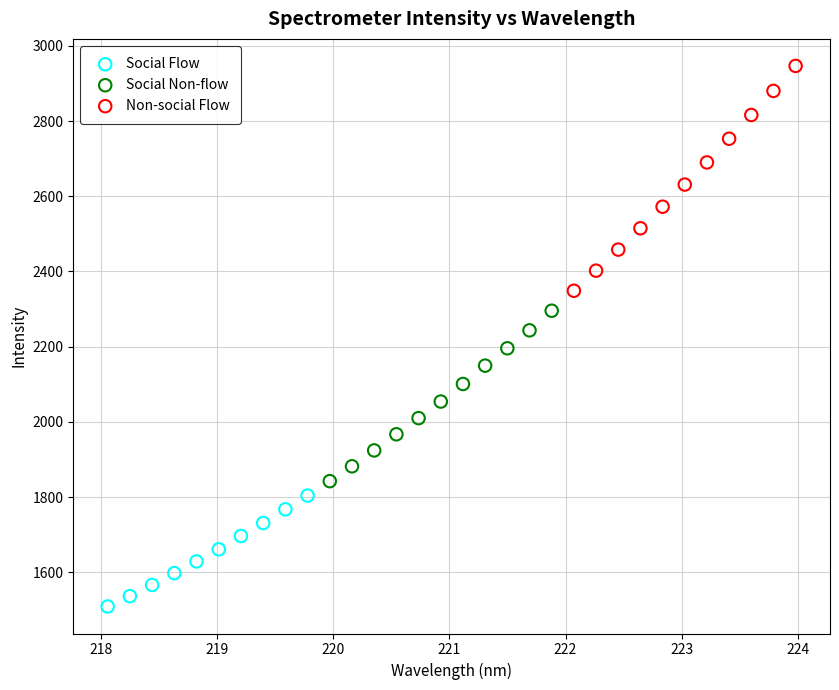

Which series contains the highest Y value?

Non-social Flow